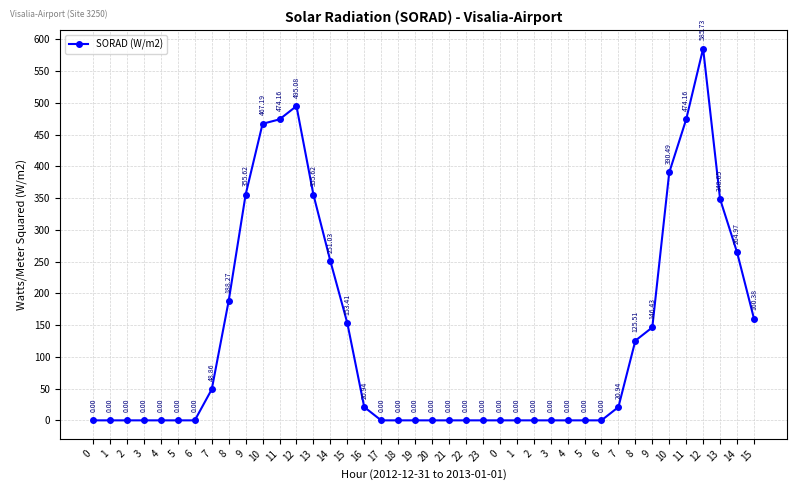

Count the number of data series in this chart.

1